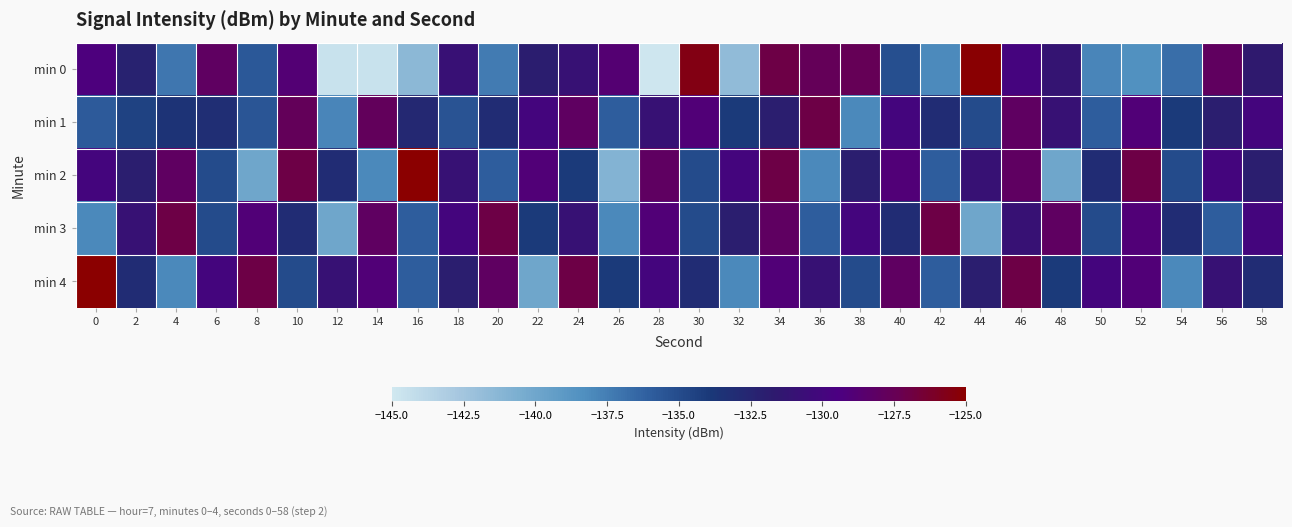

At which category does the chart reach its peak across all series?

16